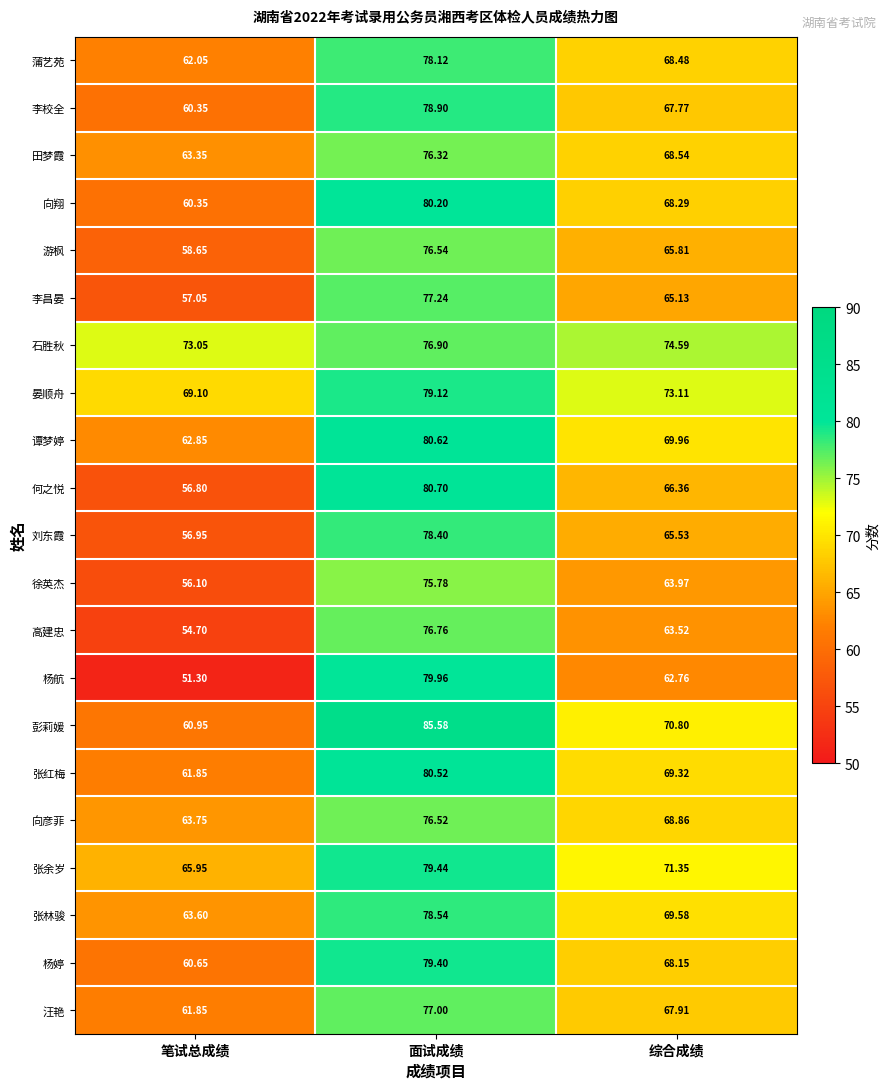

At 面试成绩, list the series in order from largest to smallest.

彭莉媛, 何之悦, 谭梦婷, 张红梅, 向翔, 杨航, 张余岁, 杨婷, 晏顺舟, 李校全, 张林骏, 刘东霞, 蒲艺苑, 李昌晏, 汪艳, 石胜秋, 高建忠, 游枫, 向彦菲, 田梦霞, 徐英杰